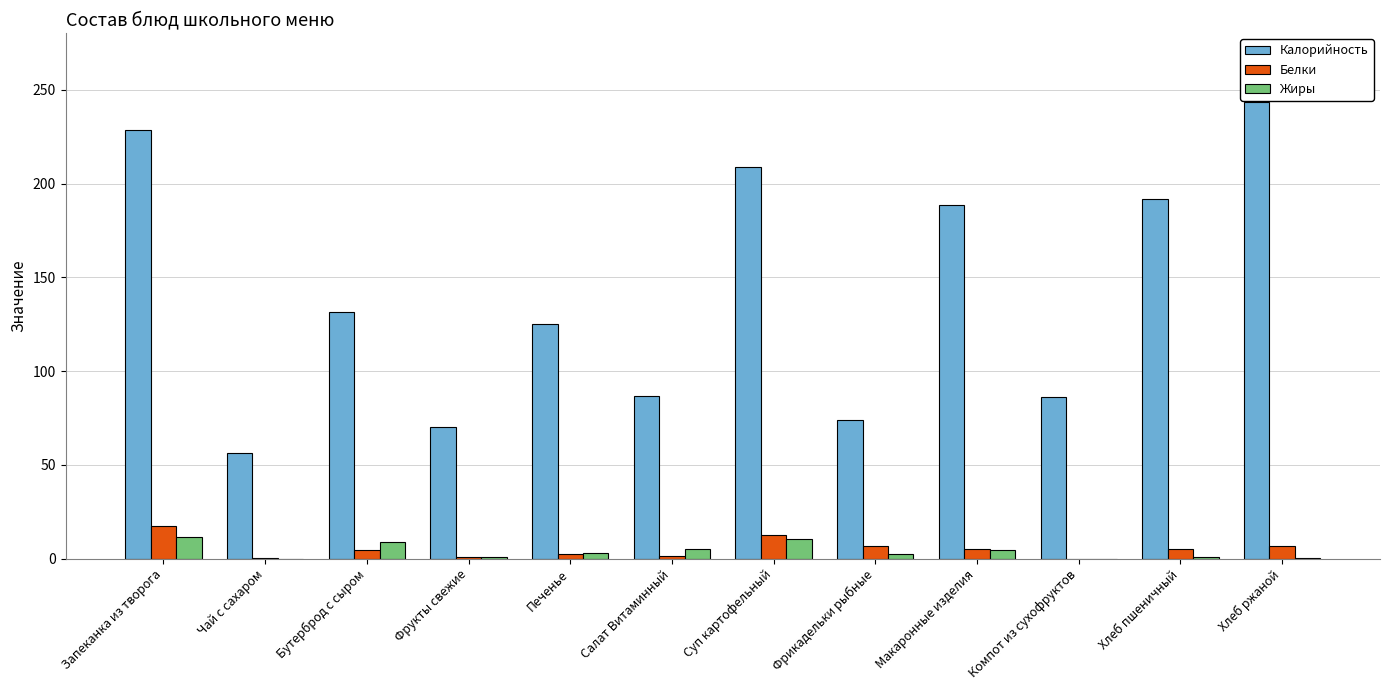

Which category has the highest value across all series?

Хлеб ржаной